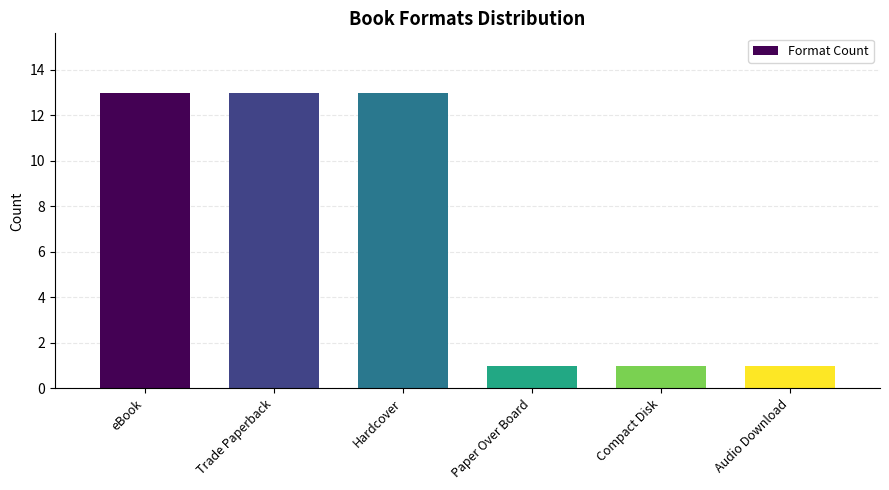

What position from the right is Trade Paperback?

5